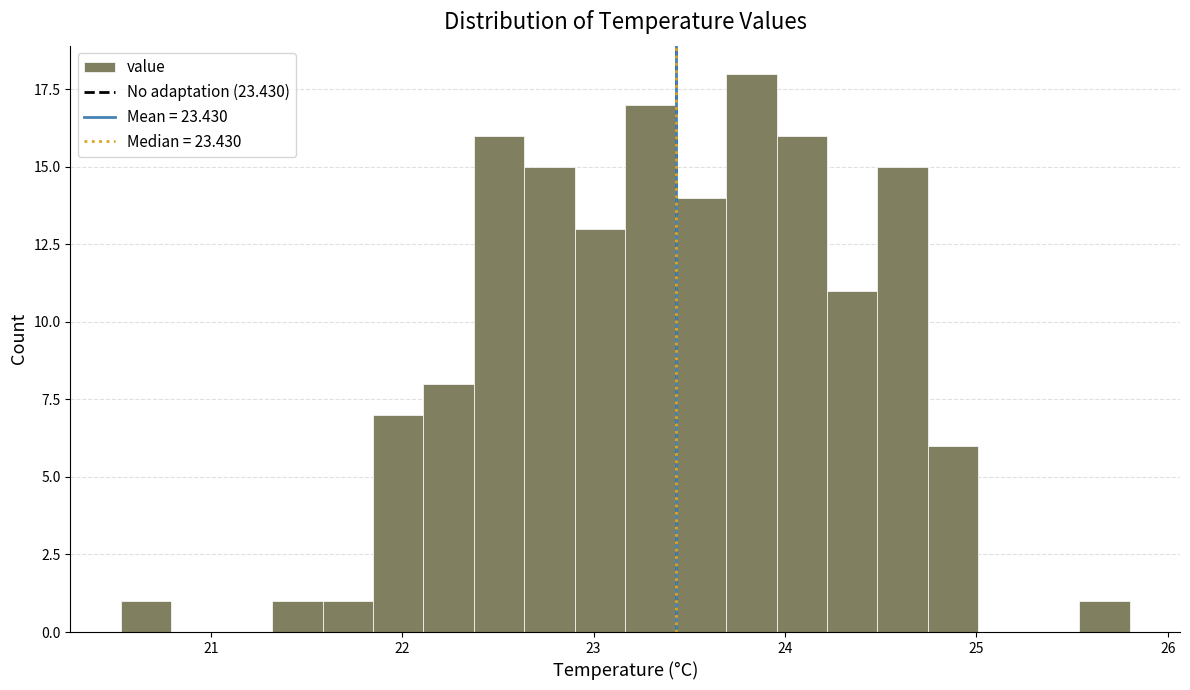

Read against the x-axis, roughly where is the centre of the tallest bar?

23.8